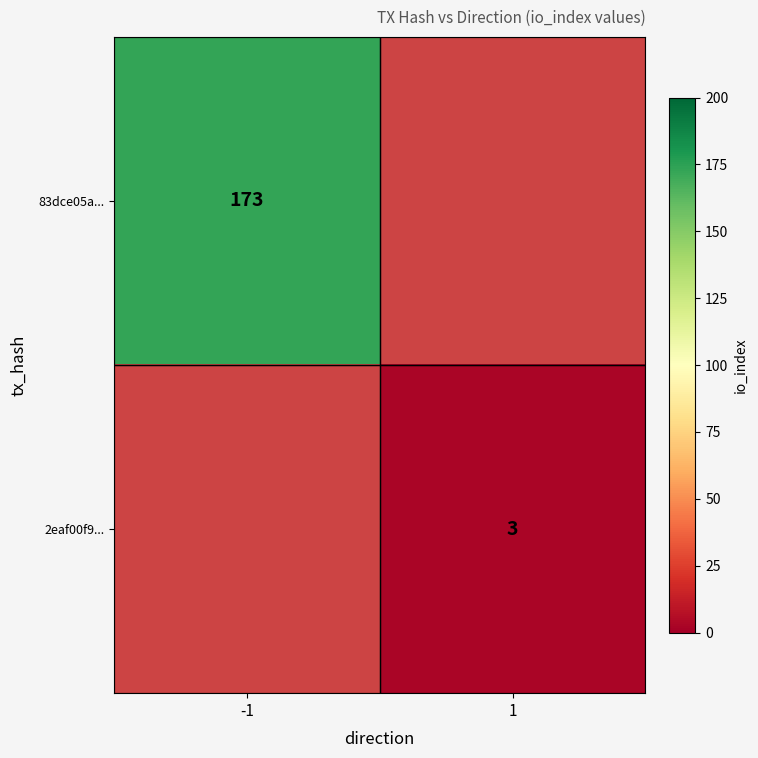

Is it true that 83dce05a... equals 173 at -1?

True